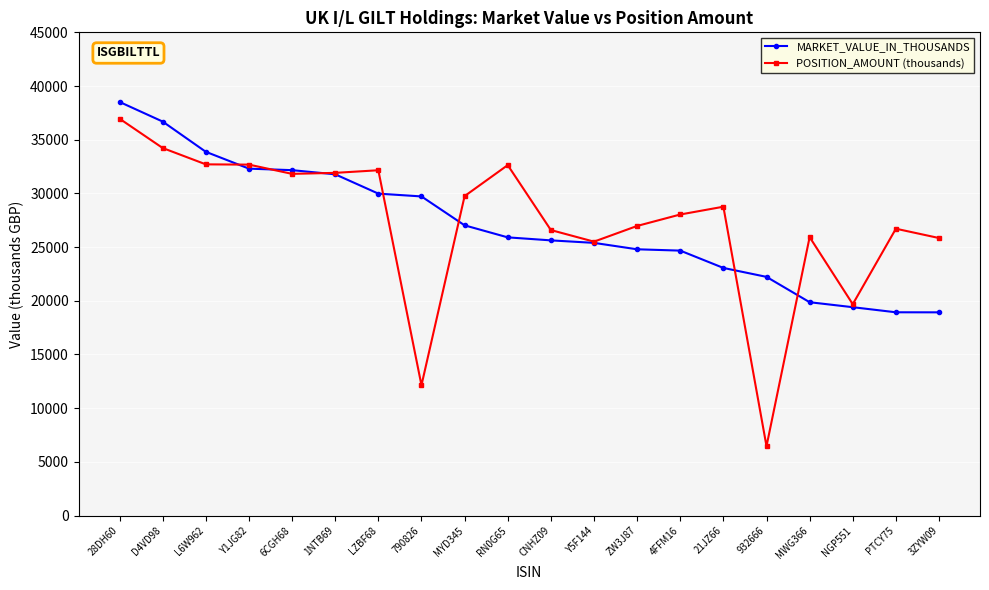

At which category is the sum across all series the highest?

28DH60